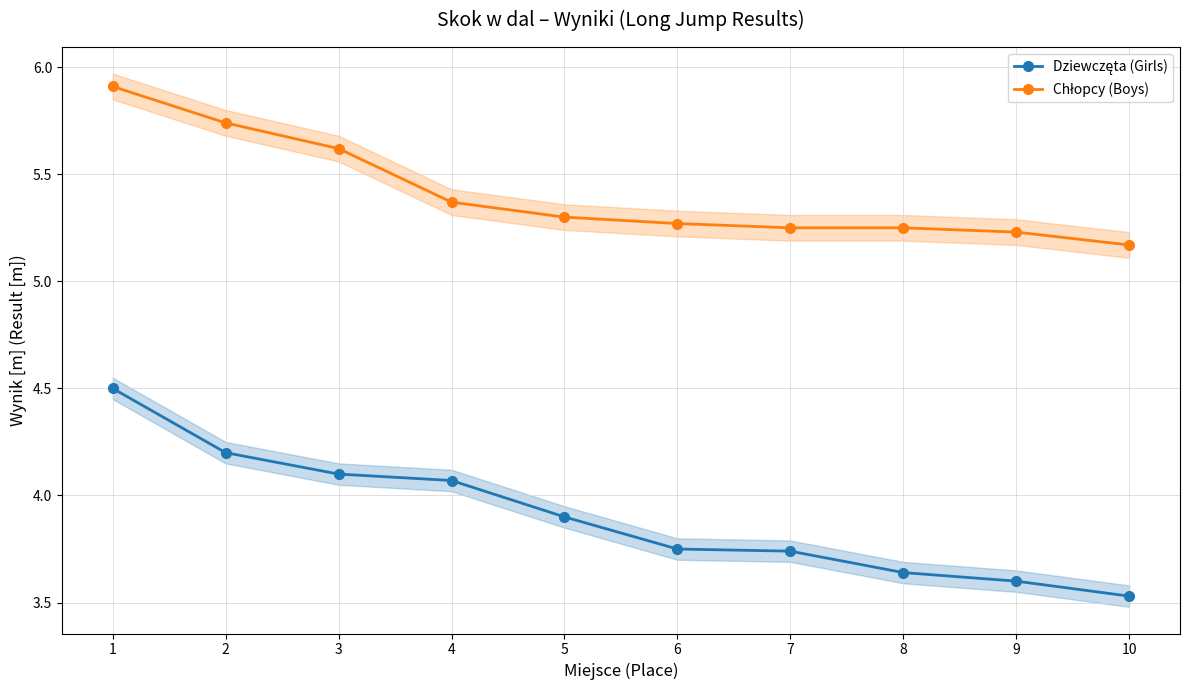

Is it true that Dziewczęta (Girls) equals 1.9 at 6?

False